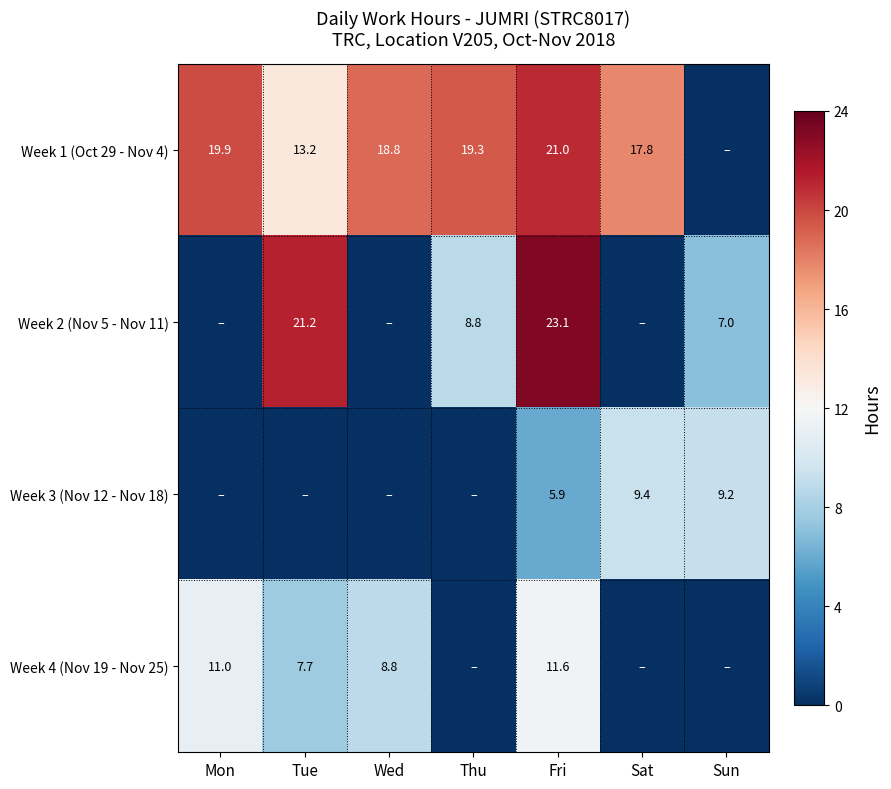

Rank the series at Fri from highest to lowest value.

Week 2 (Nov 5 - Nov 11), Week 1 (Oct 29 - Nov 4), Week 4 (Nov 19 - Nov 25), Week 3 (Nov 12 - Nov 18)